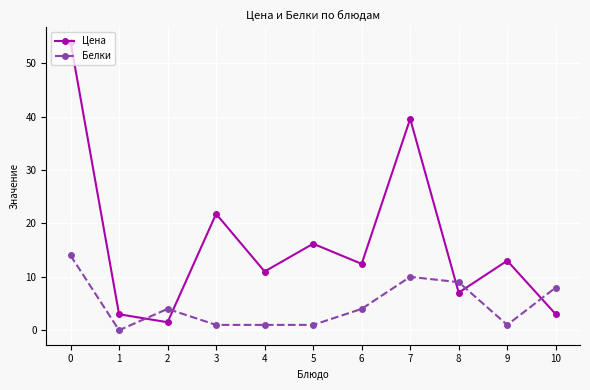

Count the number of data series in this chart.

2